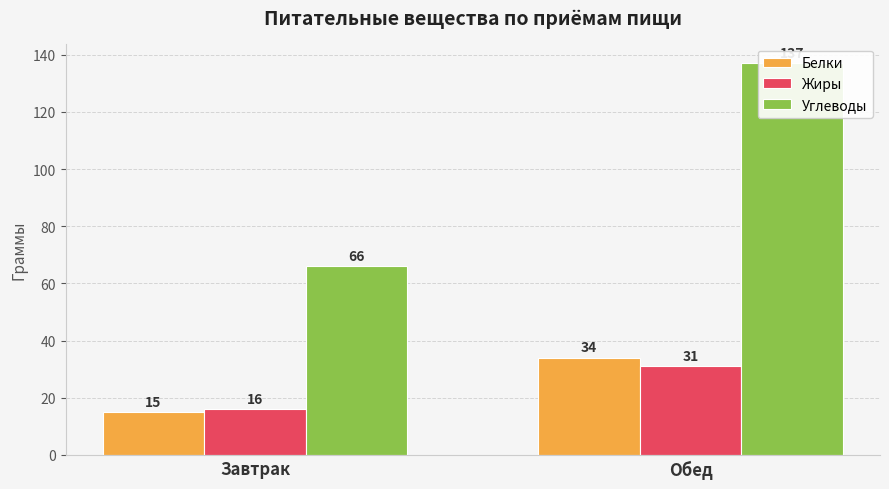

Does the chart contain stacked bars?

No